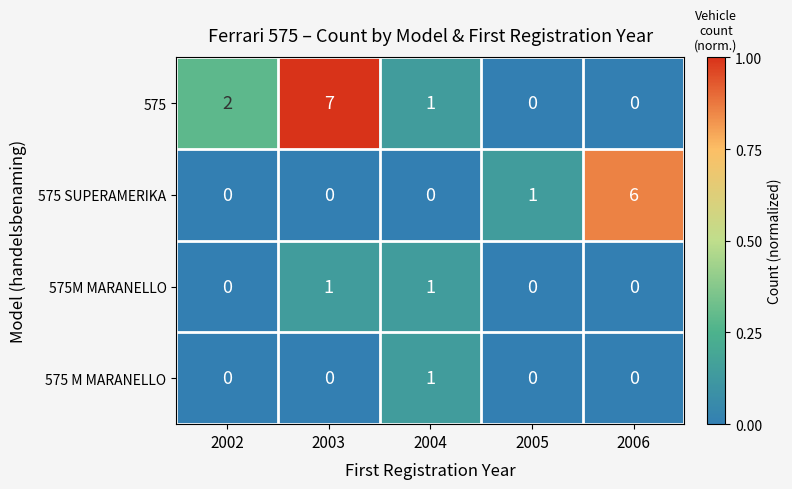

What is the total value across all series at 2003?

8